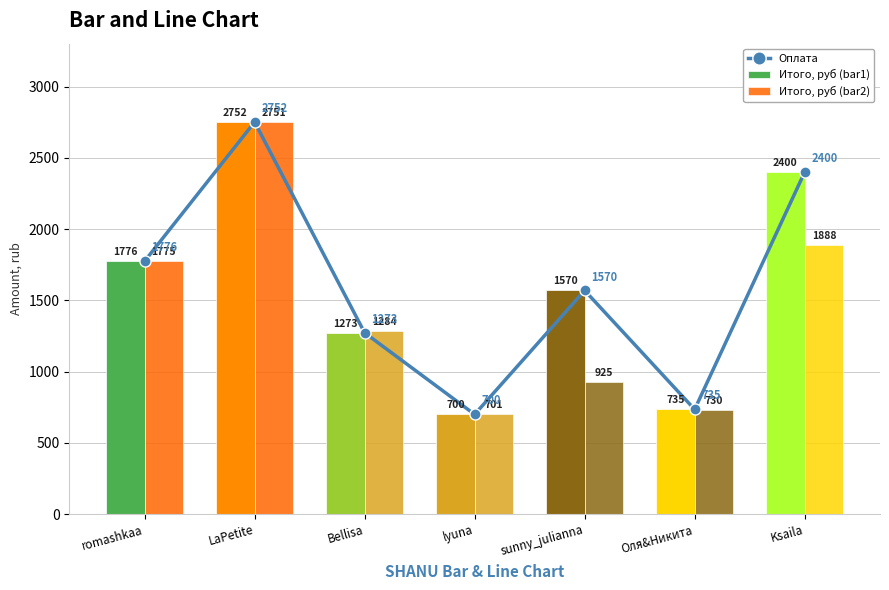

Reading left to right, extract all data points from this chart.

Оплата: 1776.0	2752.0	1273.0	700.0	1570.0	735.0	2400.0
Итого, руб (bar1): 1776.0	2752.0	1273.0	700.0	1570.0	735.0	2400.0
Итого, руб (bar2): 1775.7	2751.7	1284.0	701.6	925.5	730.0	1888.7